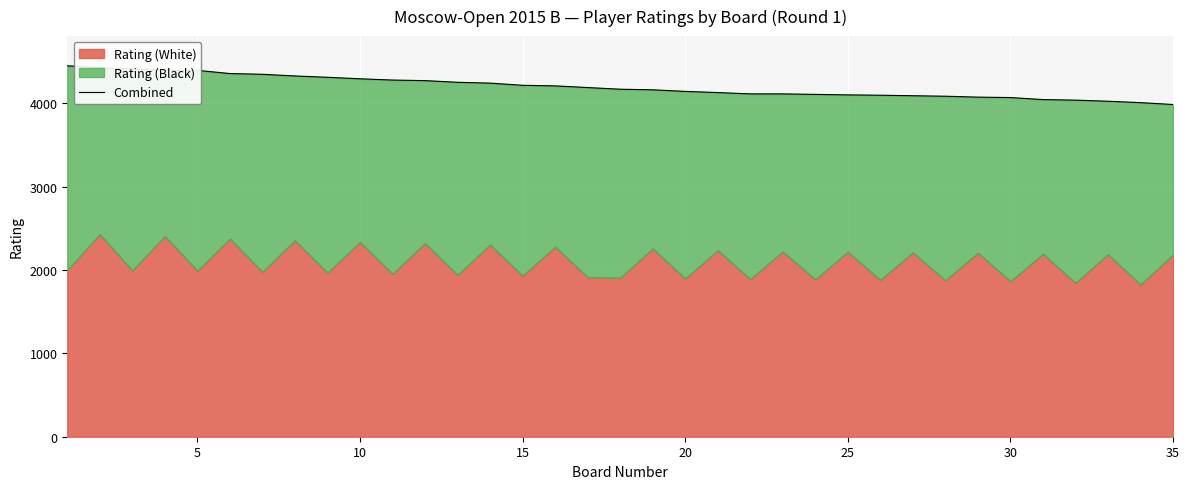

What is the minimum value shown in the chart?

3984